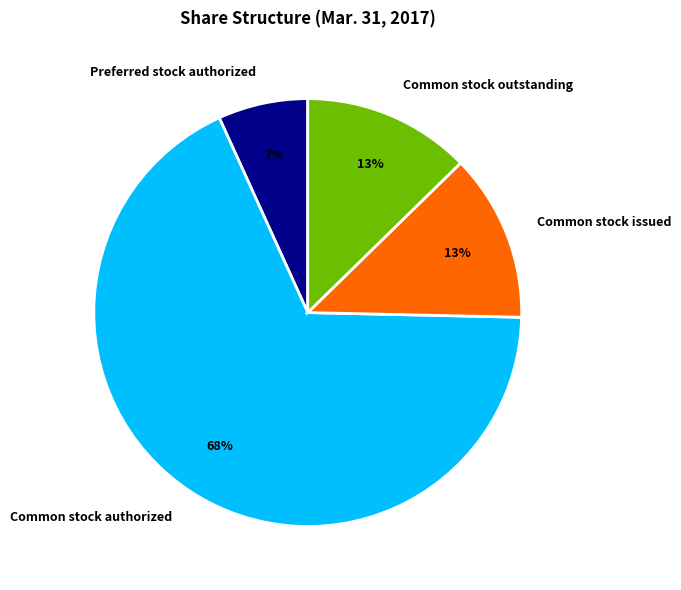

True or false: Common stock outstanding accounts for 2% of the total.

False